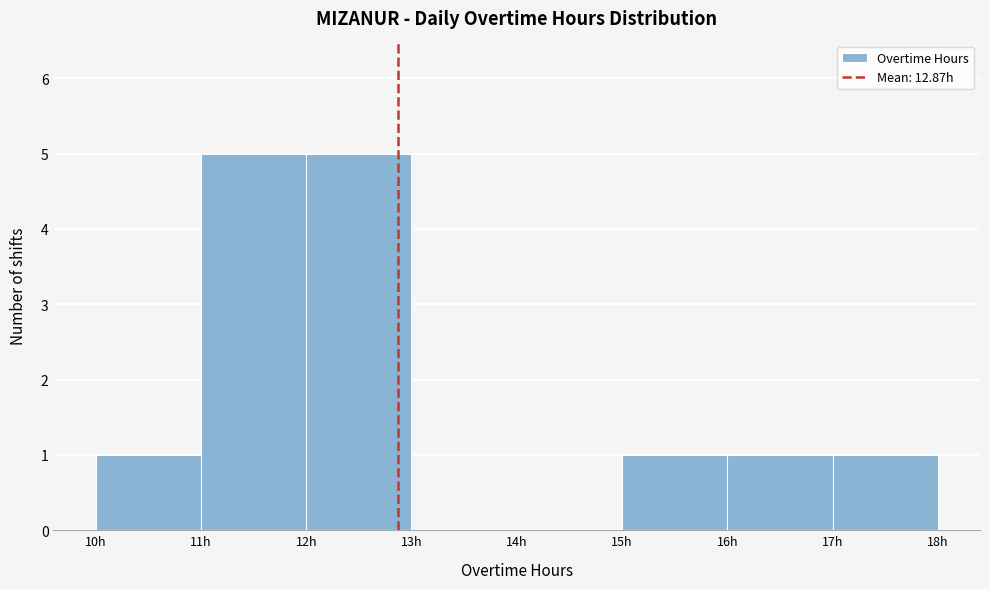

Reading left to right, list every bar in this chart as the range it spans on the x-axis followed by its height. The values are not printed on the chart, so give them approximately, as read against the axis.

10 to 11: 1
11 to 12: 5
12 to 13: 5
13 to 14: 0
14 to 15: 0
15 to 16: 1
16 to 17: 1
17 to 18: 1